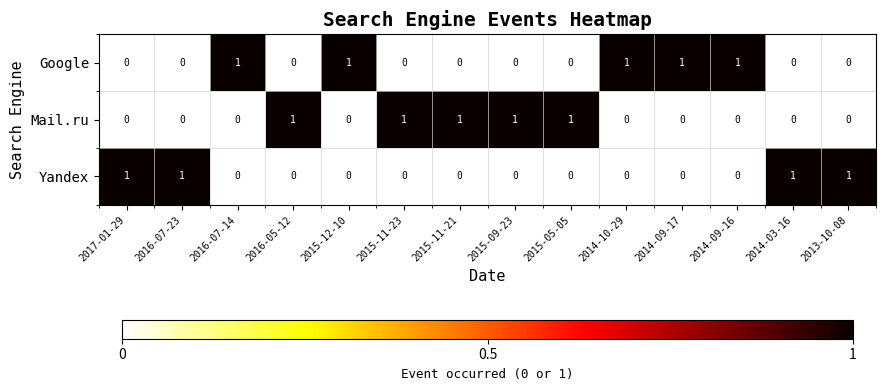

What is the difference between the highest and lowest values at 2015-12-10?

1